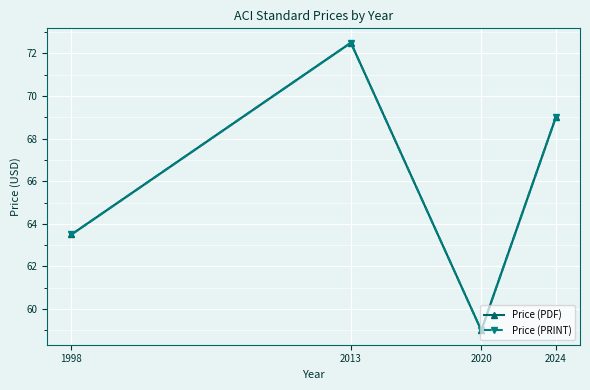

True or false: Price (PRINT) and Price (PDF) cross at least once.

False